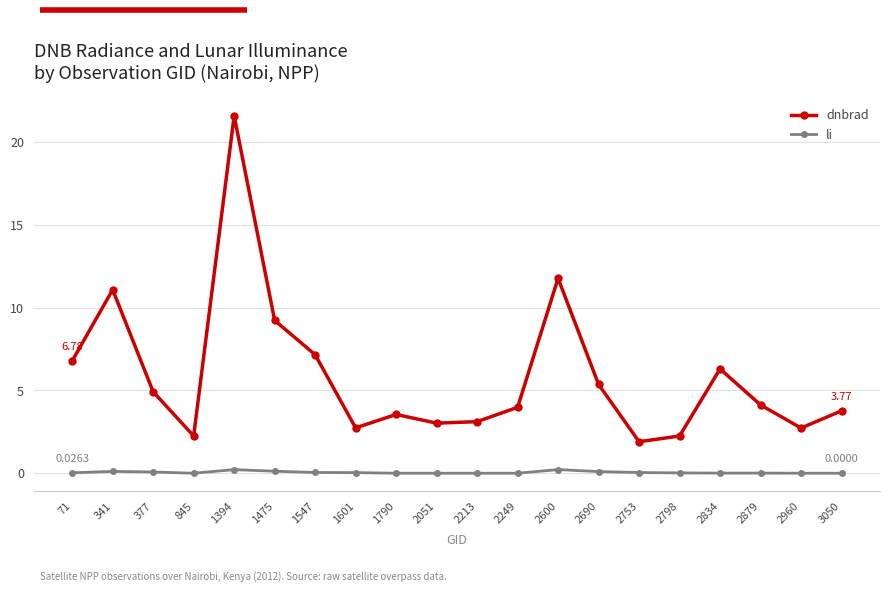

At which label is dnbrad closest to 11?

341